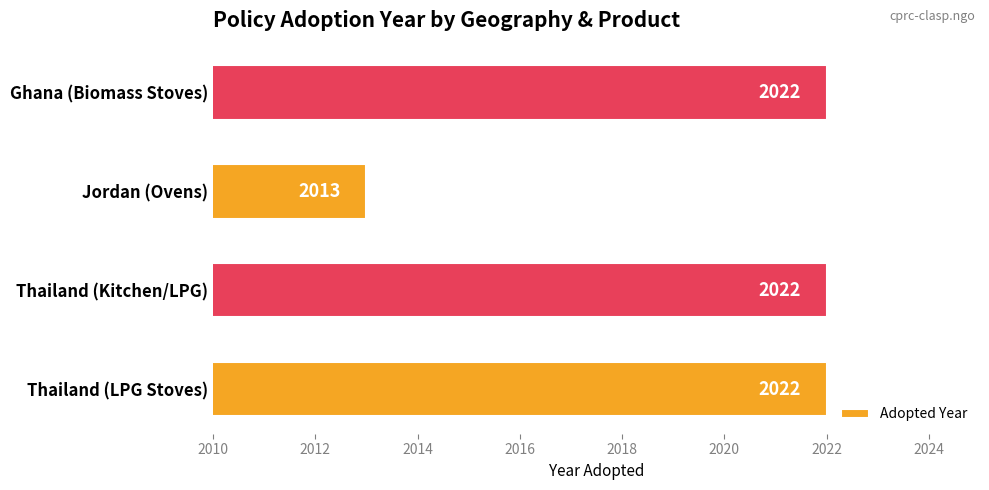

The chart shows a value of 2883 at Jordan (Ovens). True or false?

False